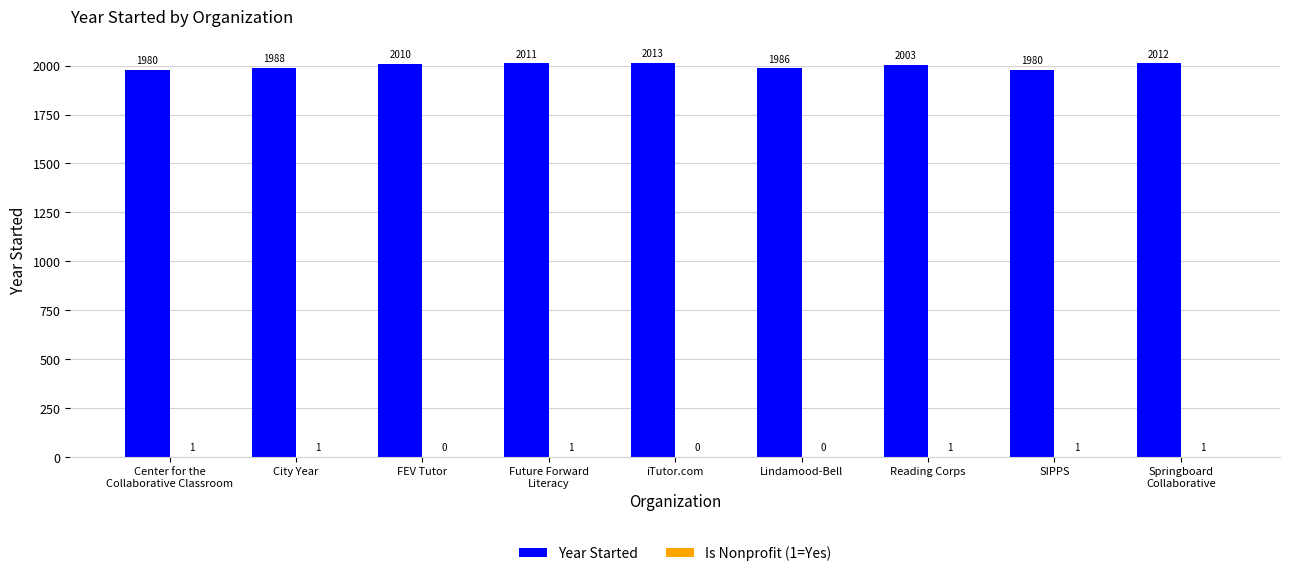

Which category has the highest value in the Year Started series?

iTutor.com